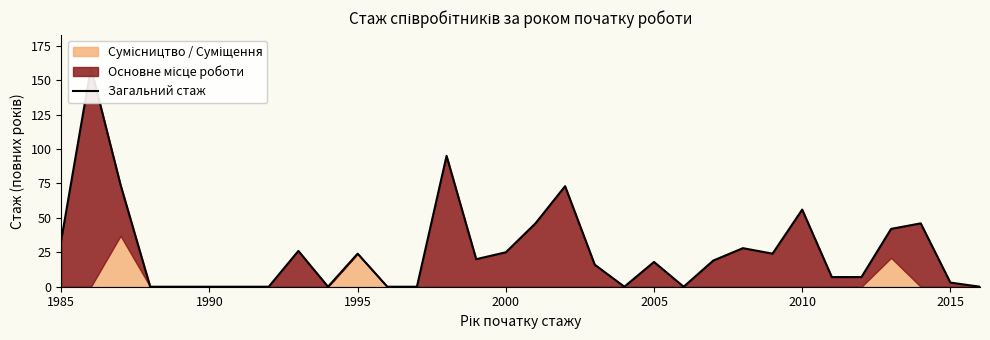

What is the difference between the second highest and minimum values?

95